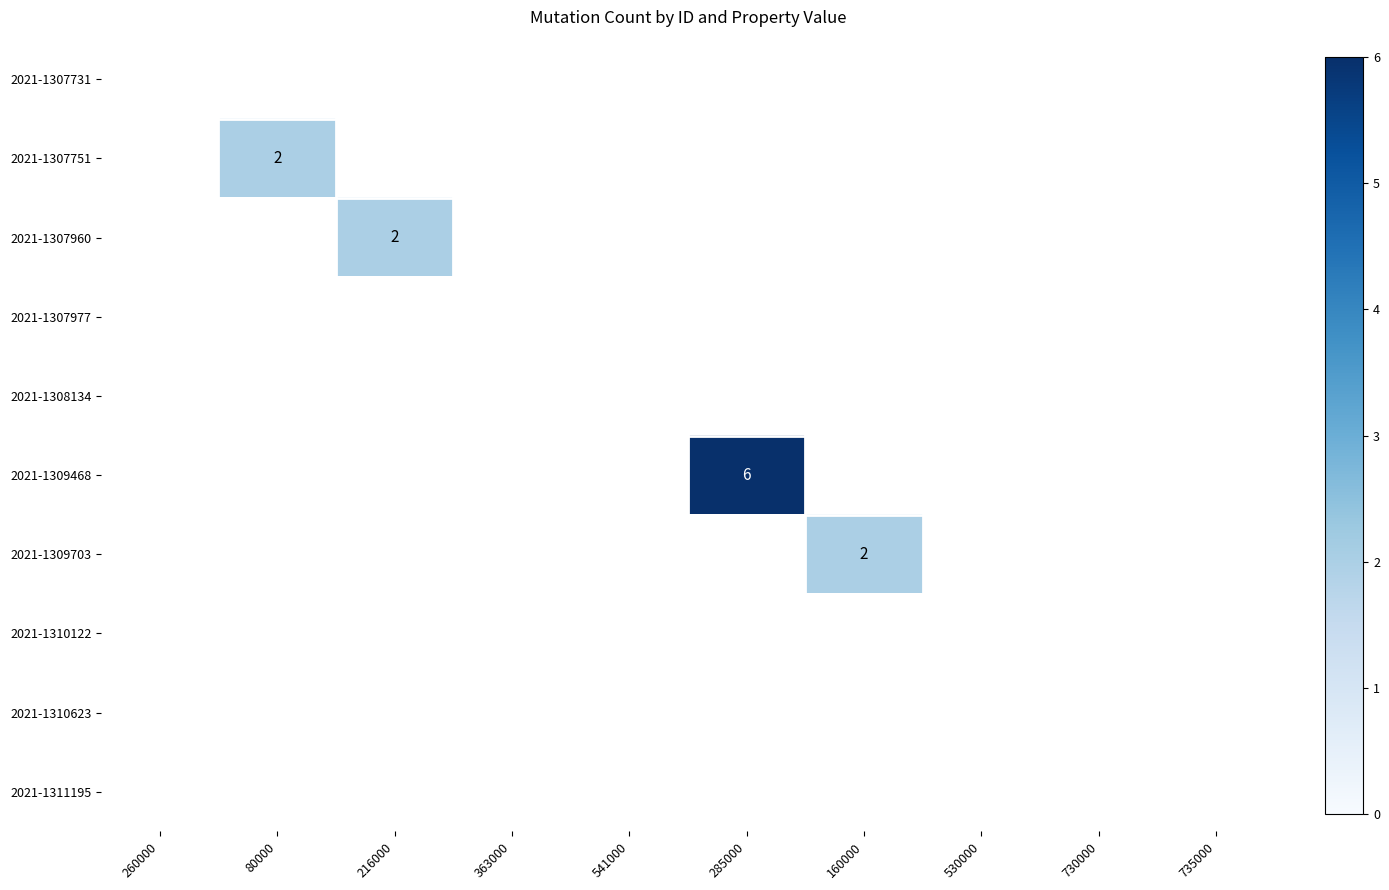

Is the value of 2021-1309703 at 285000 greater than the value of 2021-1307731 at 735000?

No